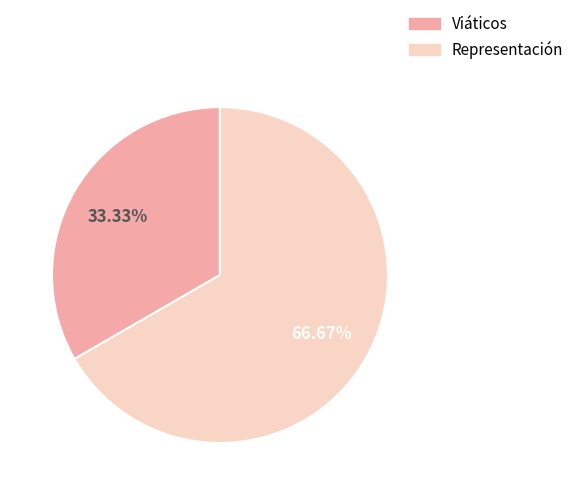

To the nearest percent, what is the difference between the largest and smallest slice percentages?

33%